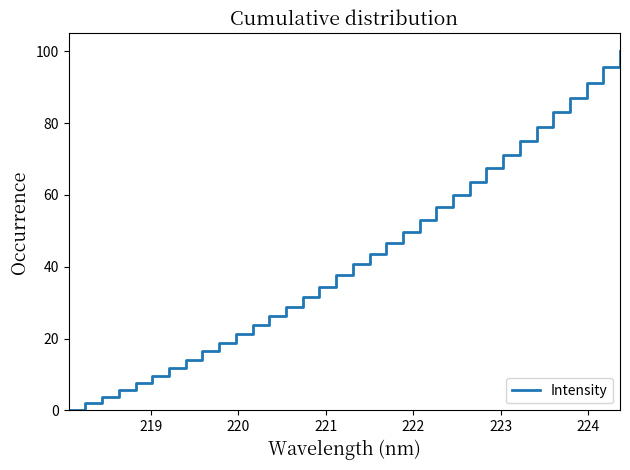

Count the number of values greater than 40.

17